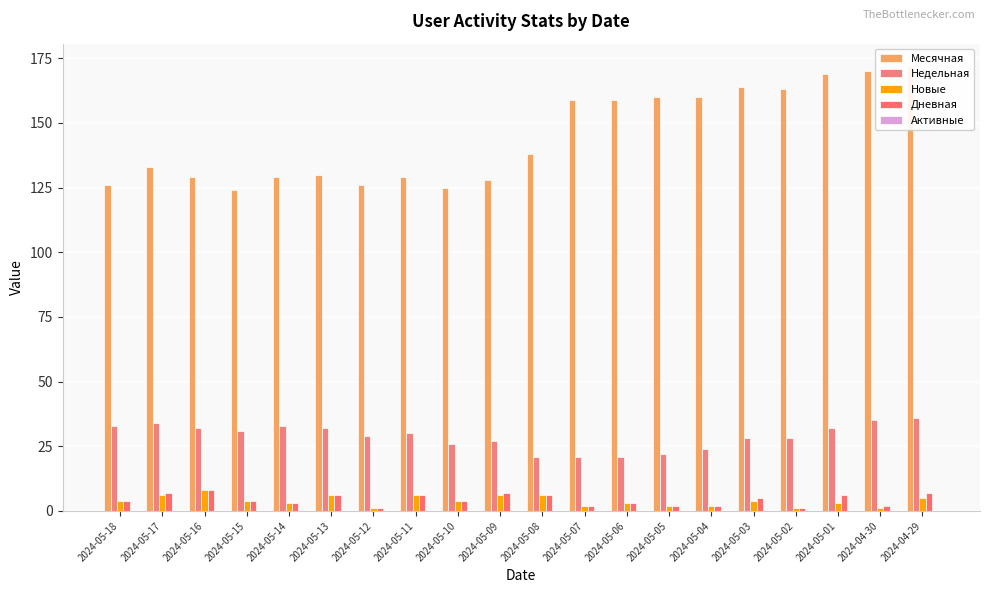

What position from the left is 2024-05-06?

13